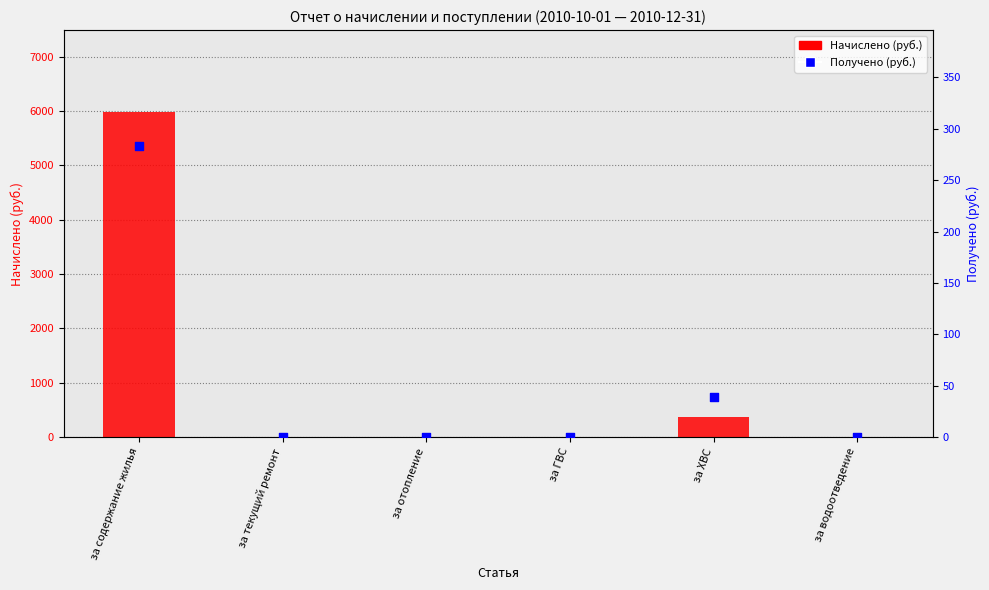

Which series has the largest total across all categories?

Начислено (руб.)